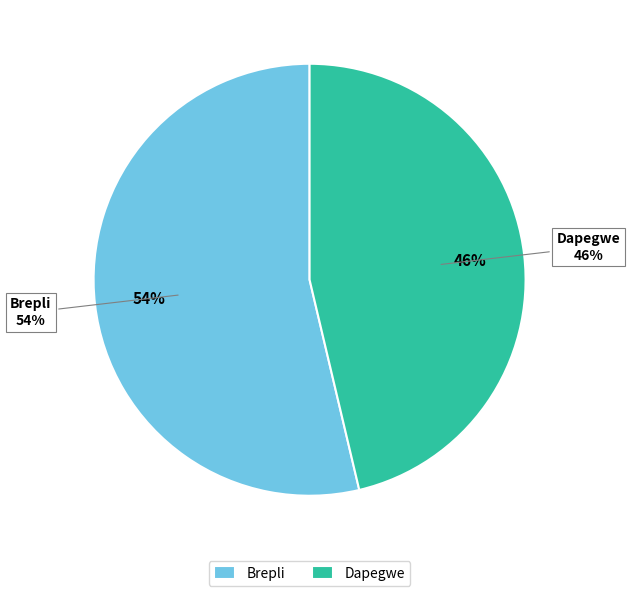

What is the majority slice?

Brepli